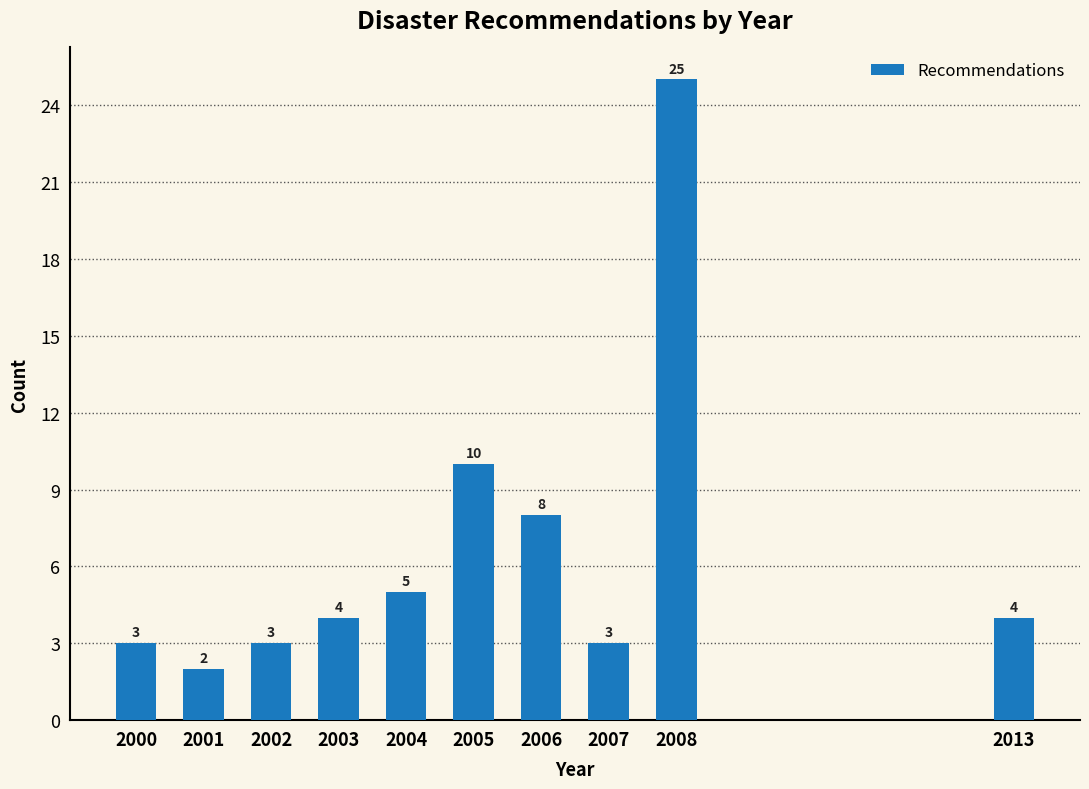

Reading left to right, transcribe all the data shown in this chart.

2000=3	2001=2	2002=3	2003=4	2004=5	2005=10	2006=8	2007=3	2008=25	2013=4